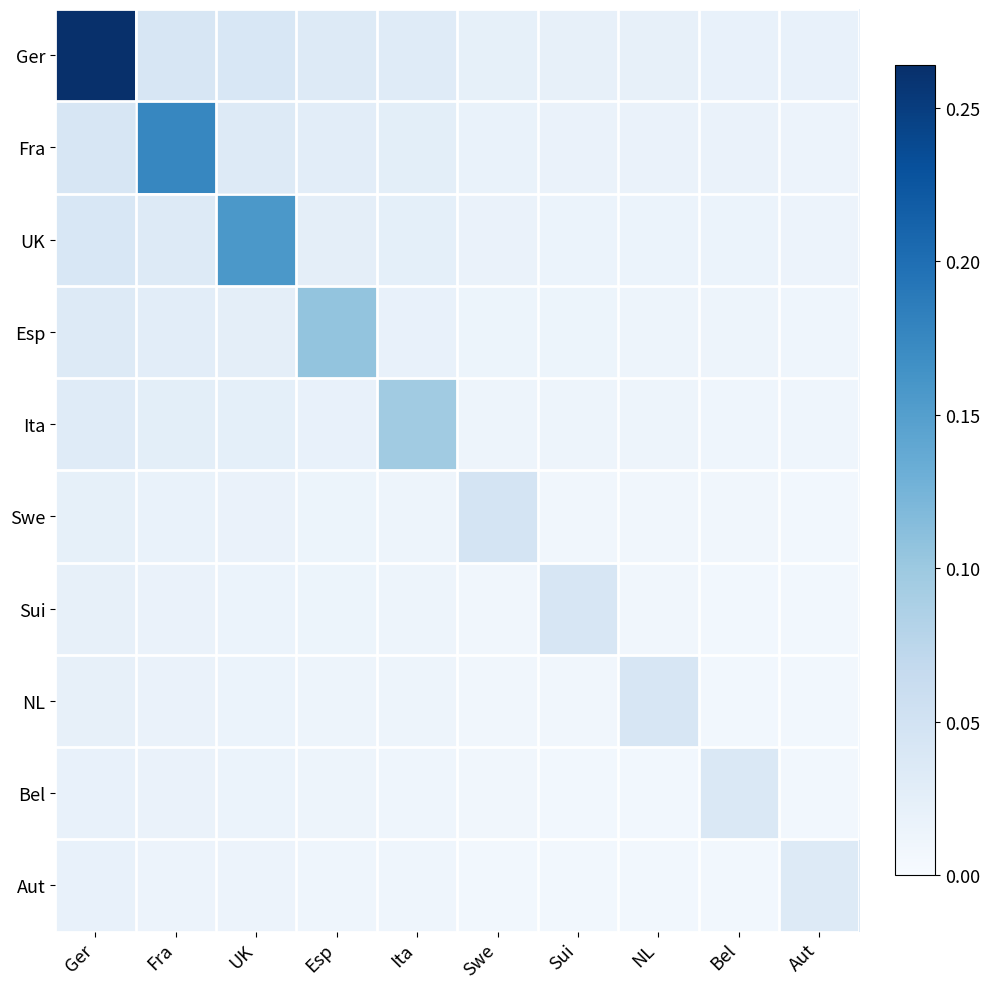

Reading left to right, transcribe all the data shown in this chart.

Ger: Ger=0.3	Fra=0.0	UK=0.0	Esp=0.0	Ita=0.0	Swe=0.0	Sui=0.0	NL=0.0	Bel=0.0	Aut=0.0
Fra: Ger=0.0	Fra=0.2	UK=0.0	Esp=0.0	Ita=0.0	Swe=0.0	Sui=0.0	NL=0.0	Bel=0.0	Aut=0.0
UK: Ger=0.0	Fra=0.0	UK=0.2	Esp=0.0	Ita=0.0	Swe=0.0	Sui=0.0	NL=0.0	Bel=0.0	Aut=0.0
Esp: Ger=0.0	Fra=0.0	UK=0.0	Esp=0.1	Ita=0.0	Swe=0.0	Sui=0.0	NL=0.0	Bel=0.0	Aut=0.0
Ita: Ger=0.0	Fra=0.0	UK=0.0	Esp=0.0	Ita=0.1	Swe=0.0	Sui=0.0	NL=0.0	Bel=0.0	Aut=0.0
Swe: Ger=0.0	Fra=0.0	UK=0.0	Esp=0.0	Ita=0.0	Swe=0.0	Sui=0.0	NL=0.0	Bel=0.0	Aut=0.0
Sui: Ger=0.0	Fra=0.0	UK=0.0	Esp=0.0	Ita=0.0	Swe=0.0	Sui=0.0	NL=0.0	Bel=0.0	Aut=0.0
NL: Ger=0.0	Fra=0.0	UK=0.0	Esp=0.0	Ita=0.0	Swe=0.0	Sui=0.0	NL=0.0	Bel=0.0	Aut=0.0
Bel: Ger=0.0	Fra=0.0	UK=0.0	Esp=0.0	Ita=0.0	Swe=0.0	Sui=0.0	NL=0.0	Bel=0.0	Aut=0.0
Aut: Ger=0.0	Fra=0.0	UK=0.0	Esp=0.0	Ita=0.0	Swe=0.0	Sui=0.0	NL=0.0	Bel=0.0	Aut=0.0